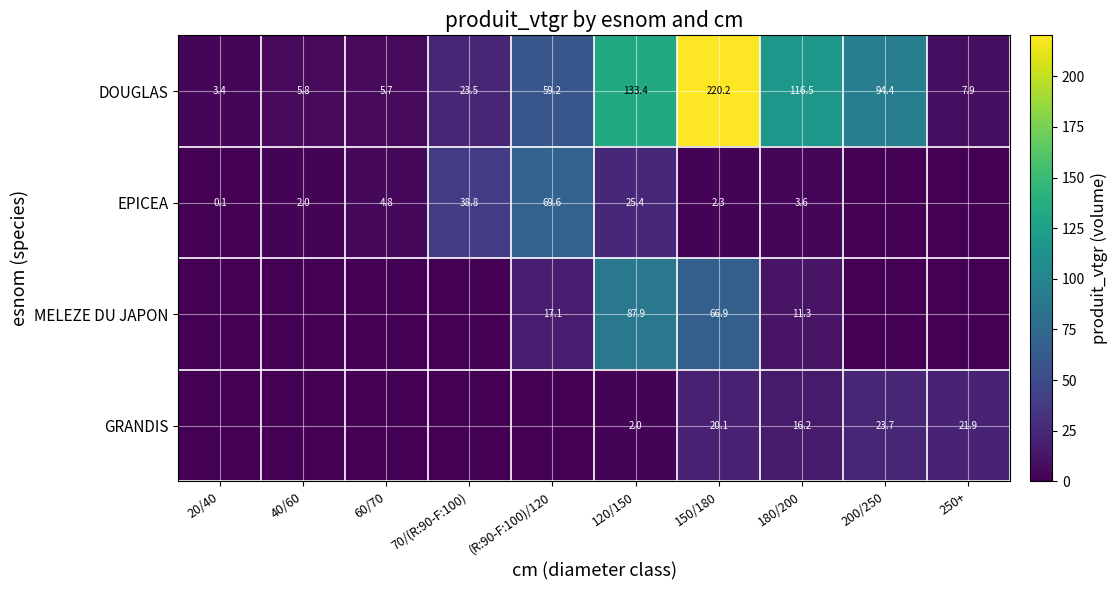

What is the sum of the EPICEA values at 120/150 and 40/60?

27.4